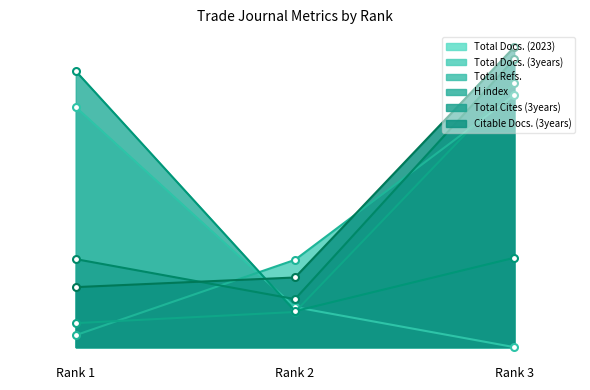

Is the value of Total Docs. (2023) at Rank 3 greater than the value of Citable Docs. (3years) at Rank 1?

No